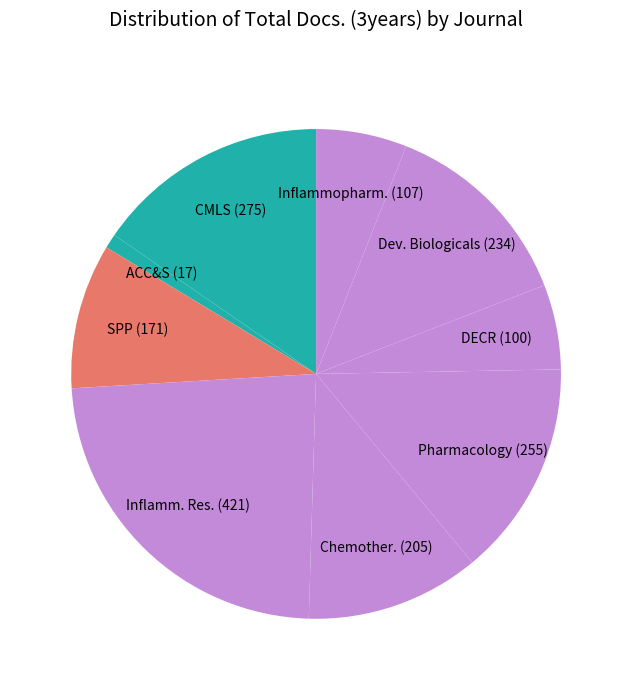

Is there any slice that represents more than half of the pie?

No